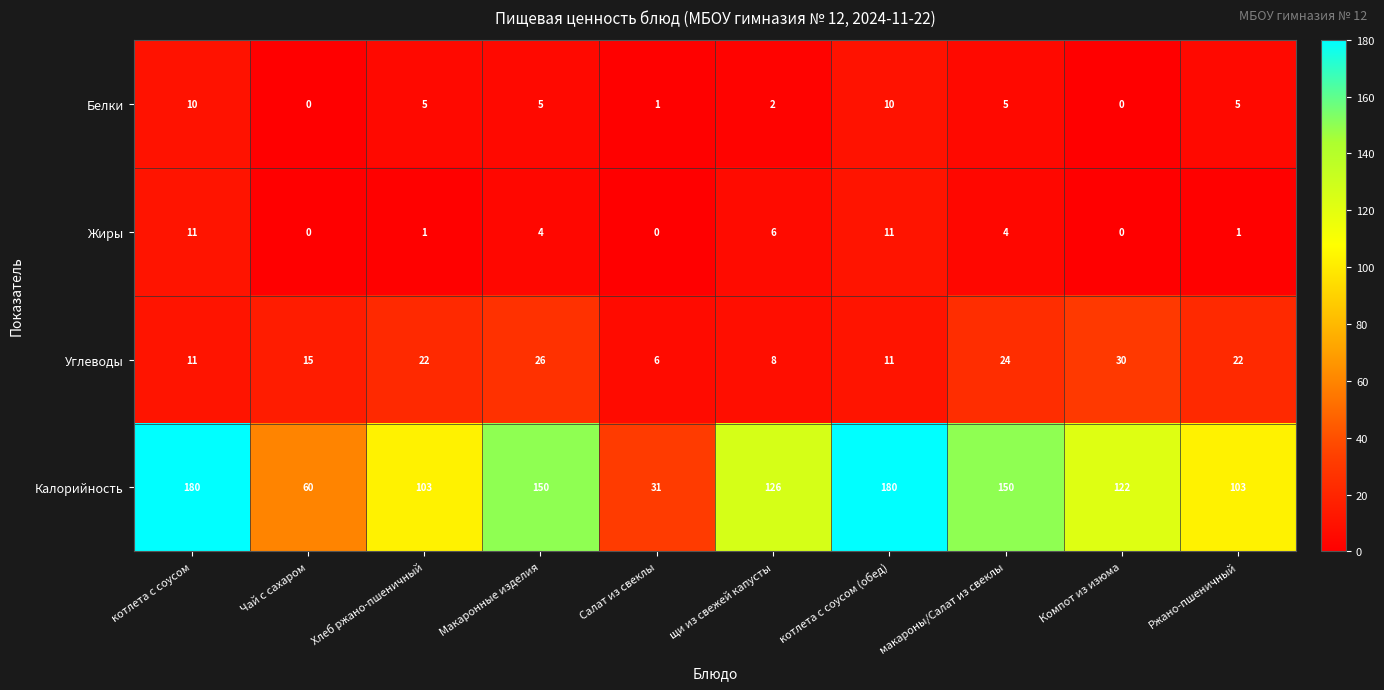

Is it true that Белки equals 3 at Хлеб ржано-пшеничный?

False